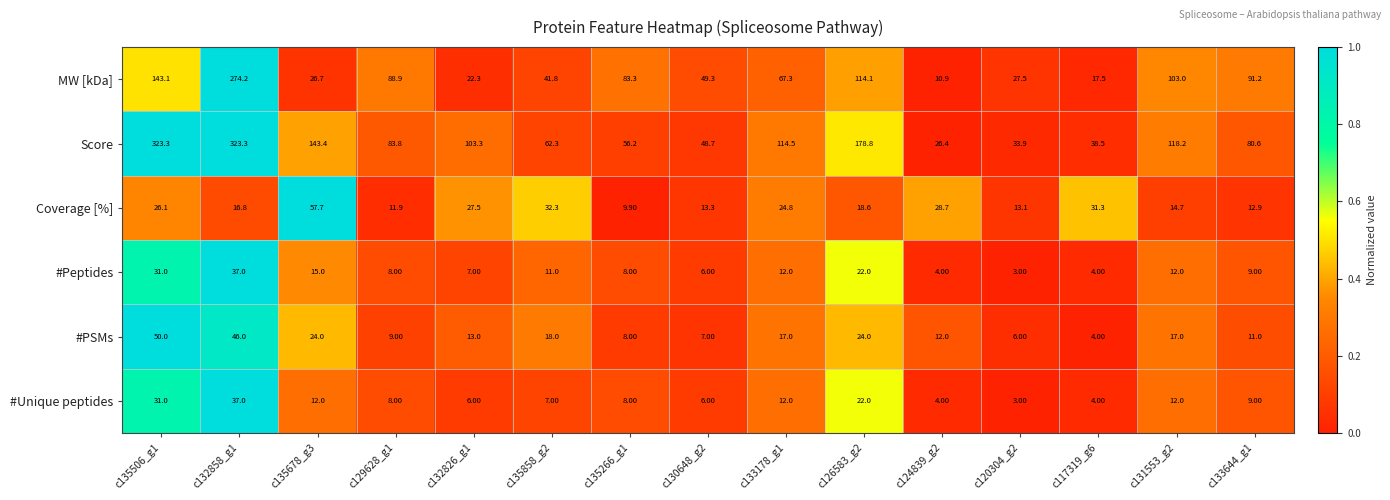

Which series changed the most between c135858_g2 and c135266_g1?

MW [kDa]